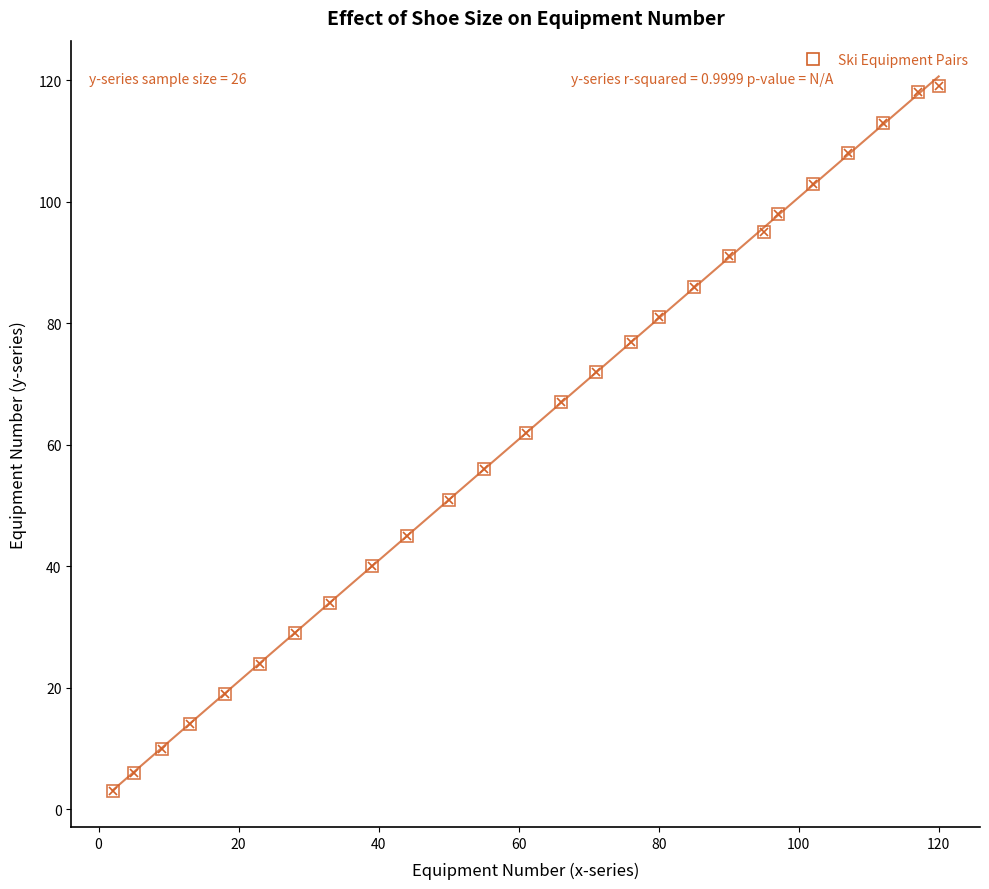

What is the smallest value displayed?

3.1